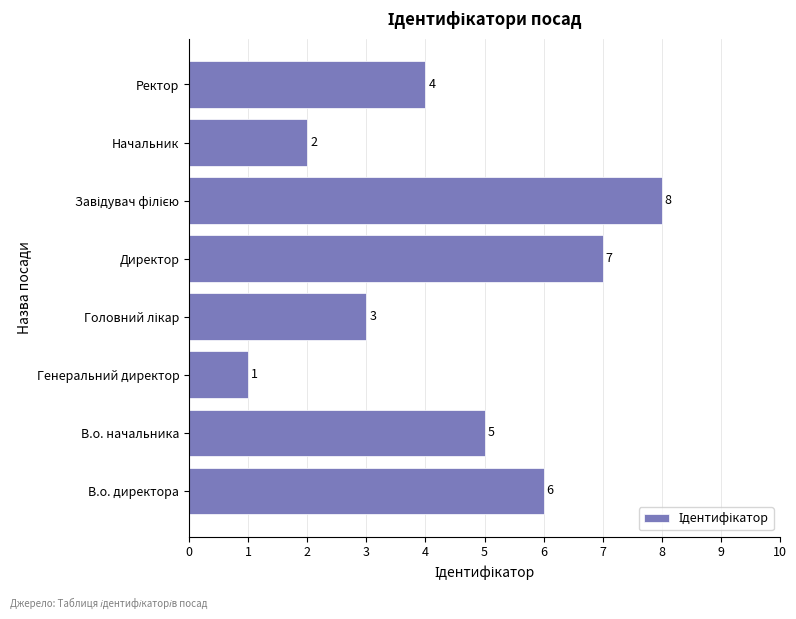

Is it true that the value at Директор is 7?

True